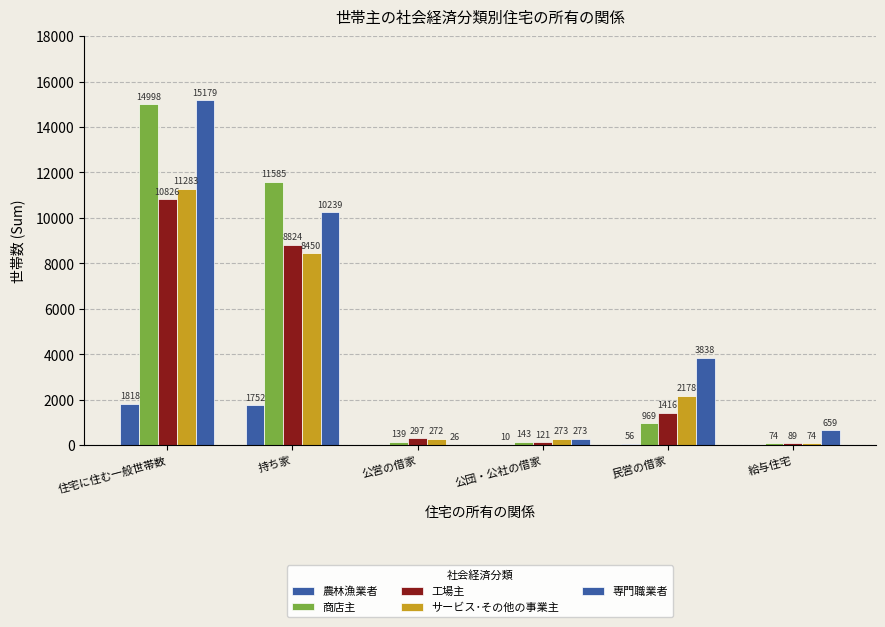

How many distinct data groups are displayed?

5